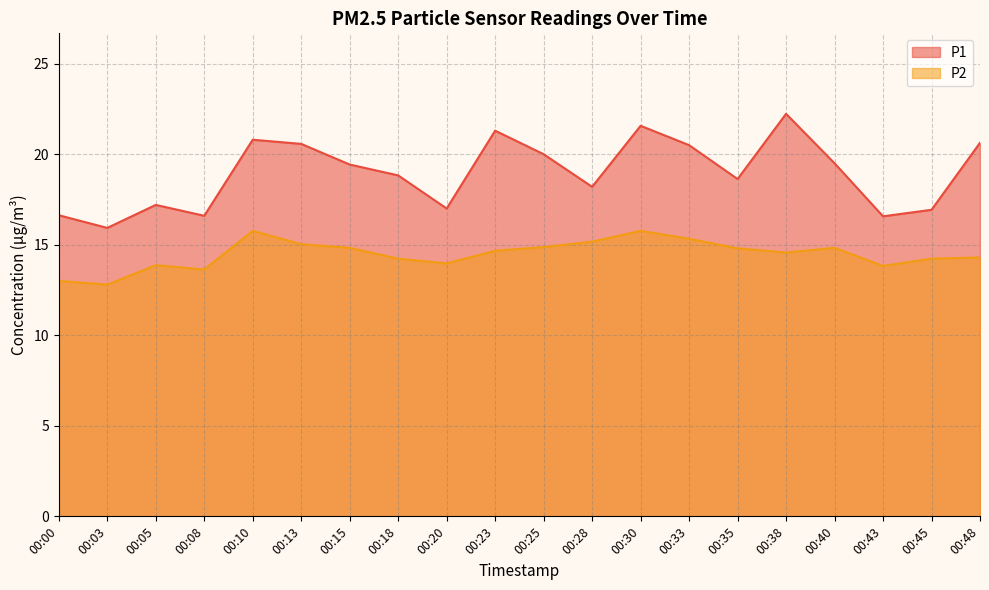

Where is the first local maximum for P2?

00:05